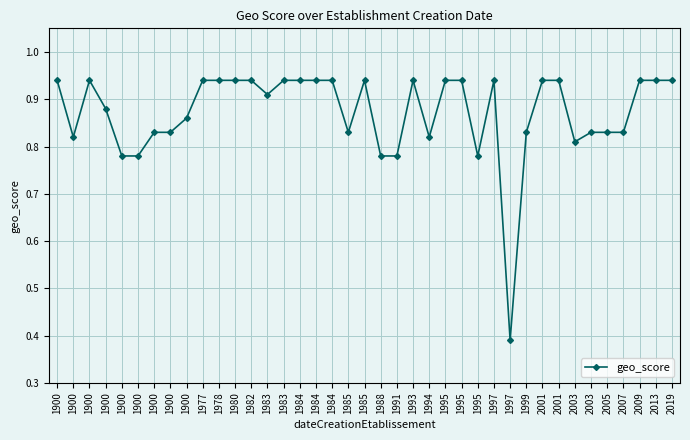

What is the minimum value shown in the chart?

0.4